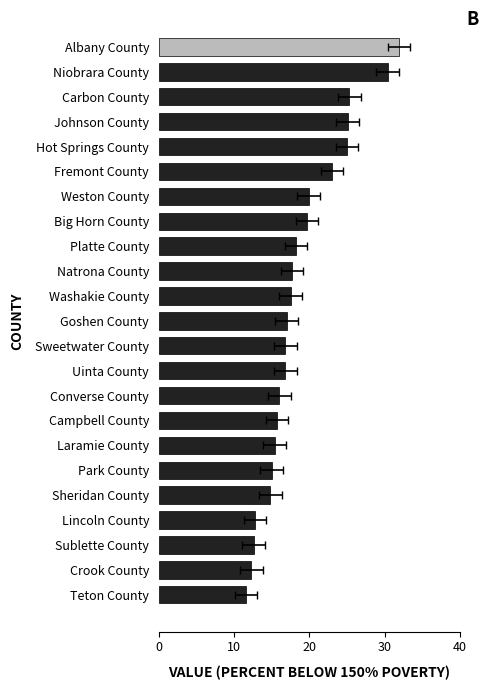

What is the change in value from Big Horn County to Sweetwater County?

-2.9